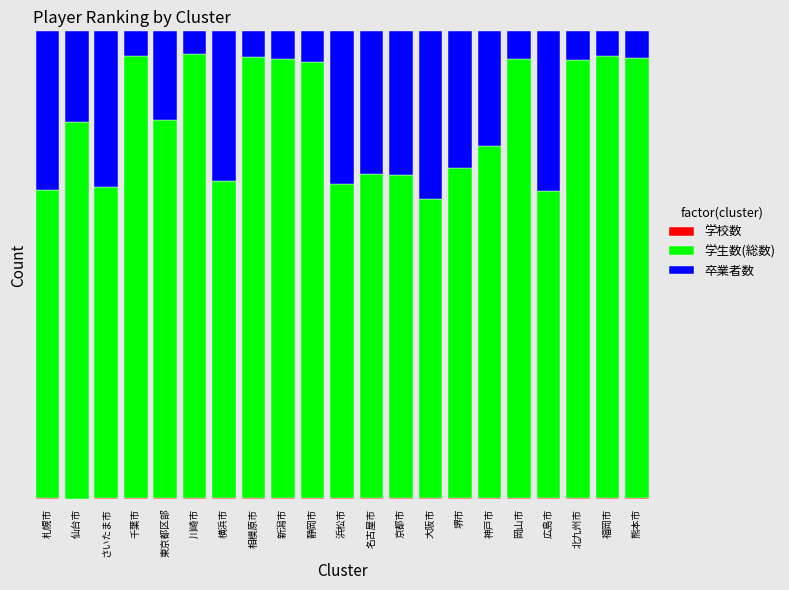

List the series in order of their peak value, lowest first.

学校数, 卒業者数, 学生数(総数)